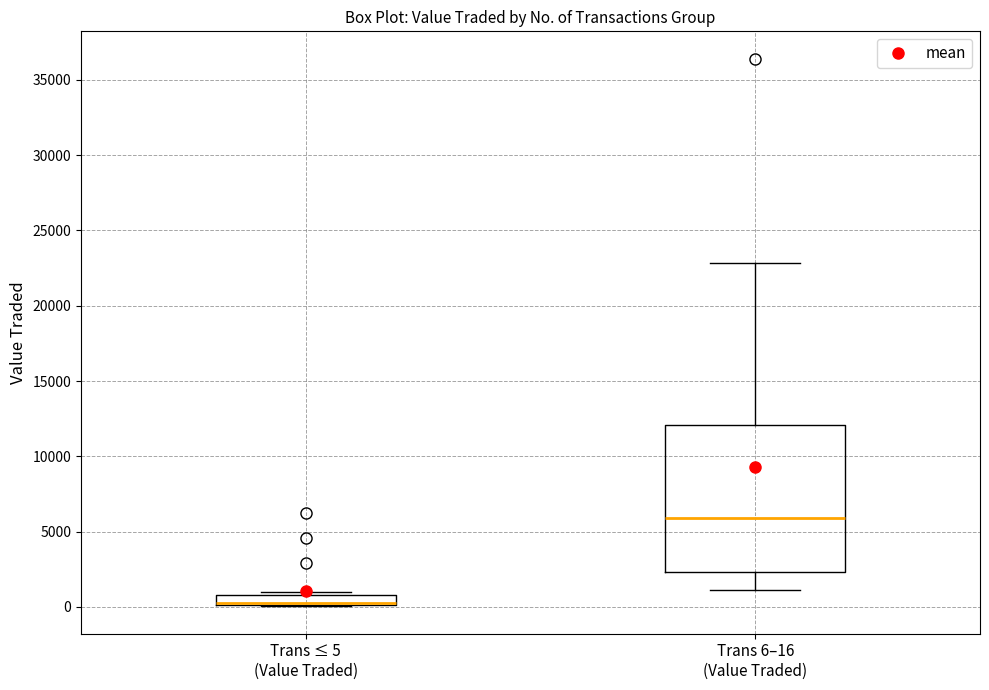

Where is the lower edge of the box for Trans 6–16 (Value Traded) on the y-axis? The values are not printed on the chart, so give them approximately, as read against the axis.

2500